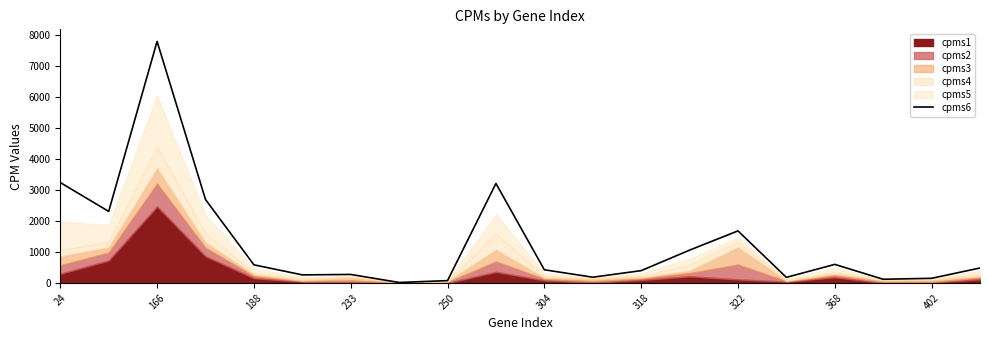

The value of cpms6 at 233 is 275.5. True or false?

True